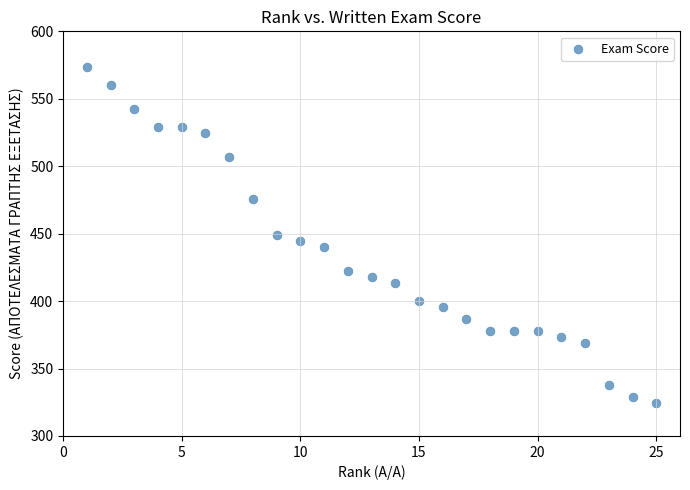

What is the range of Y values (max minus min)?

248.9